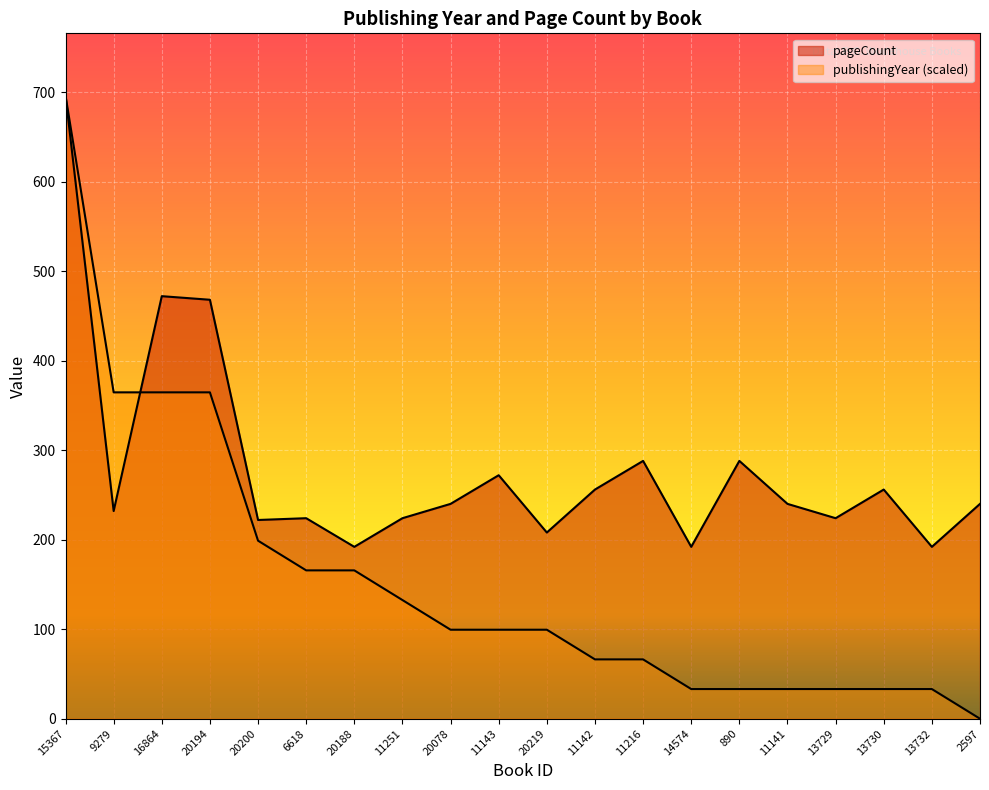

The value of pageCount at 11142 is 339.0. True or false?

False